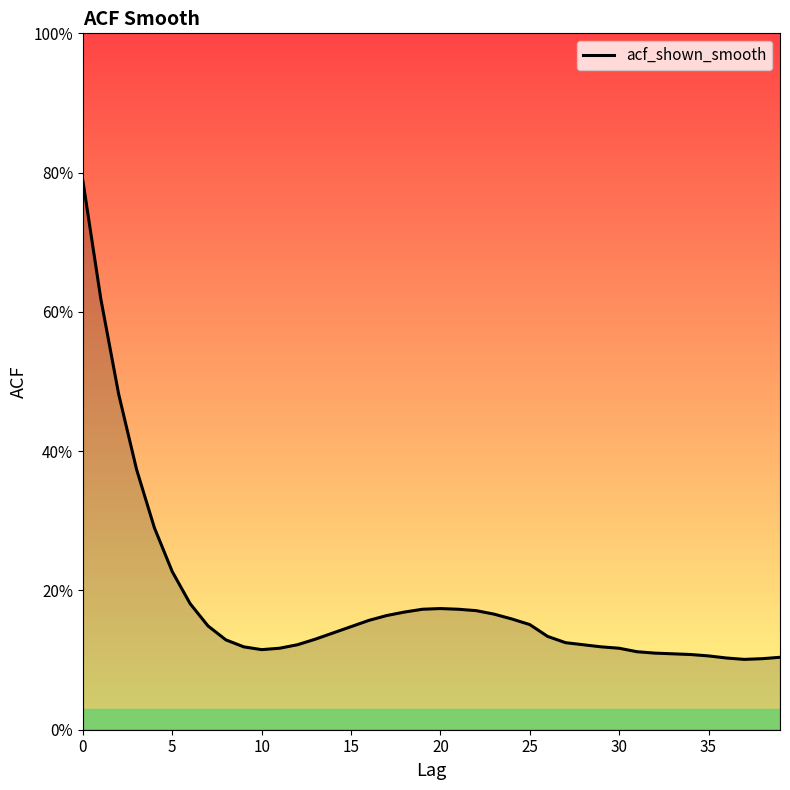

How many values are between 0 and 1?

40